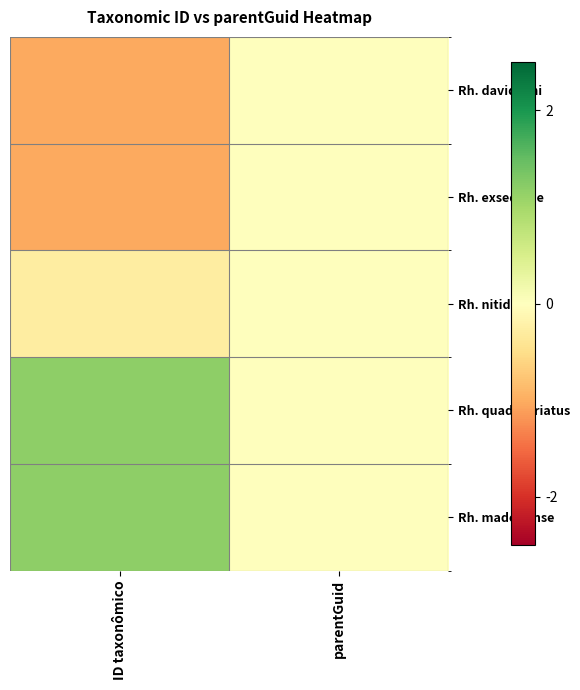

At which category is the sum across all series the highest?

parentGuid